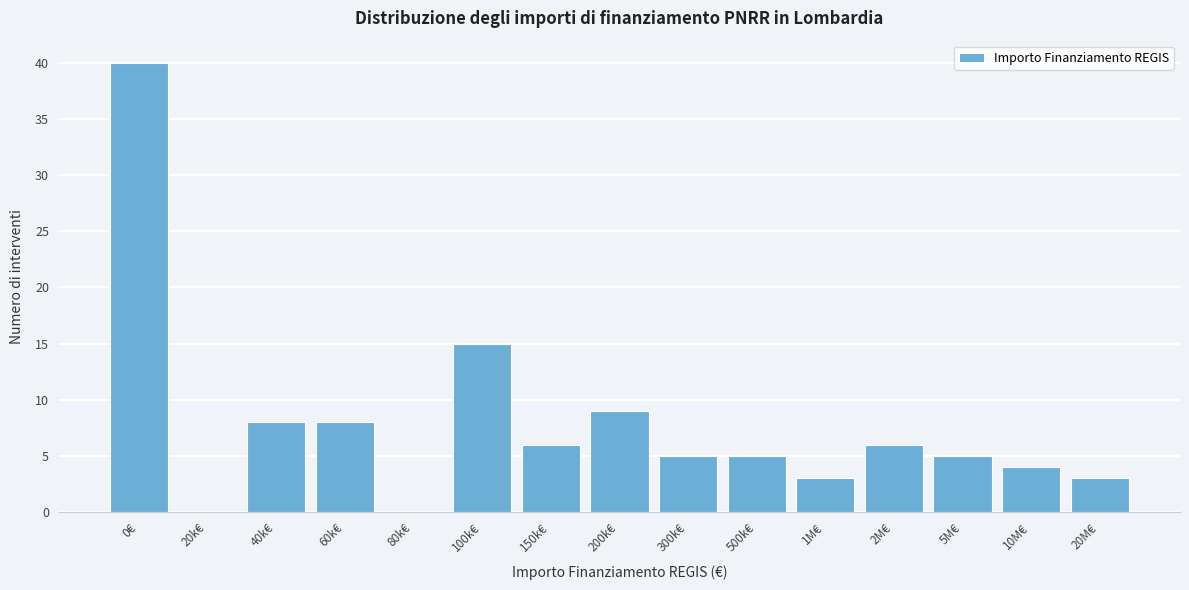

Reading left to right, list all the values displayed in this chart.

0€=40	20k€=0	40k€=8	60k€=8	80k€=0	100k€=15	150k€=6	200k€=9	300k€=5	500k€=5	1M€=3	2M€=6	5M€=5	10M€=4	20M€=3